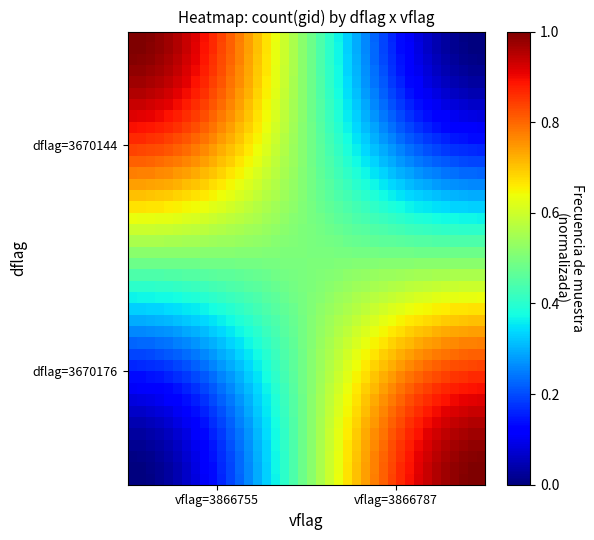

At how many categories does at least one series exceed 0?

40